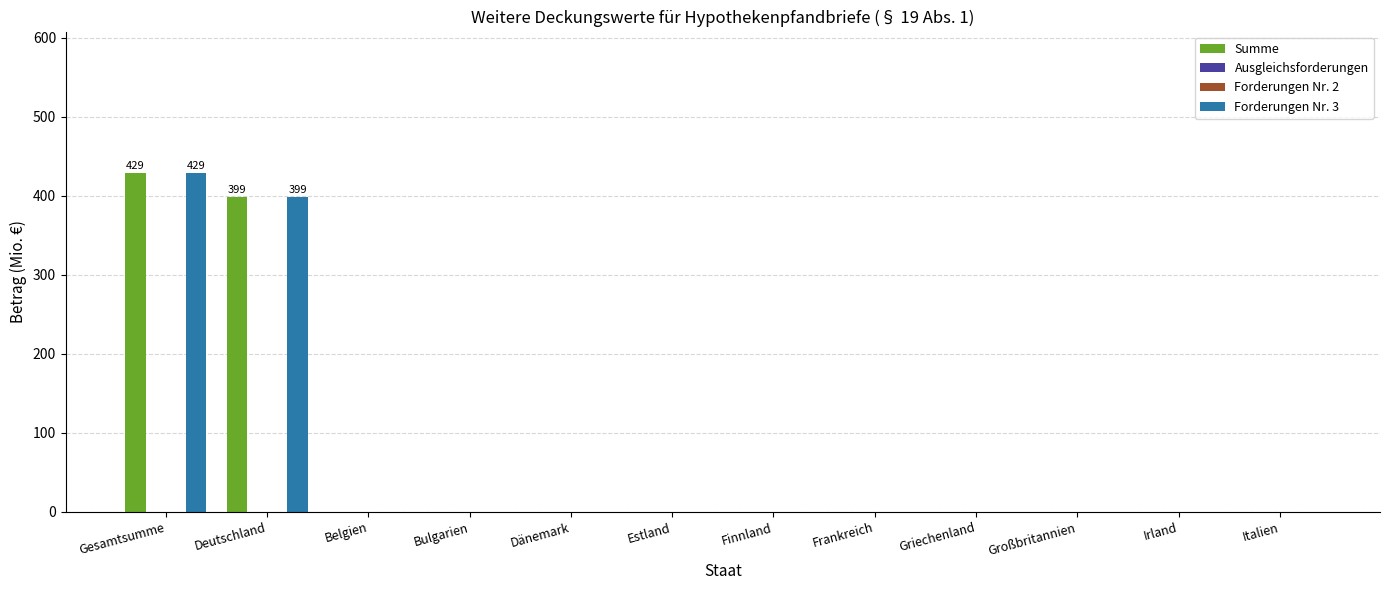

What position from the left is Irland?

11